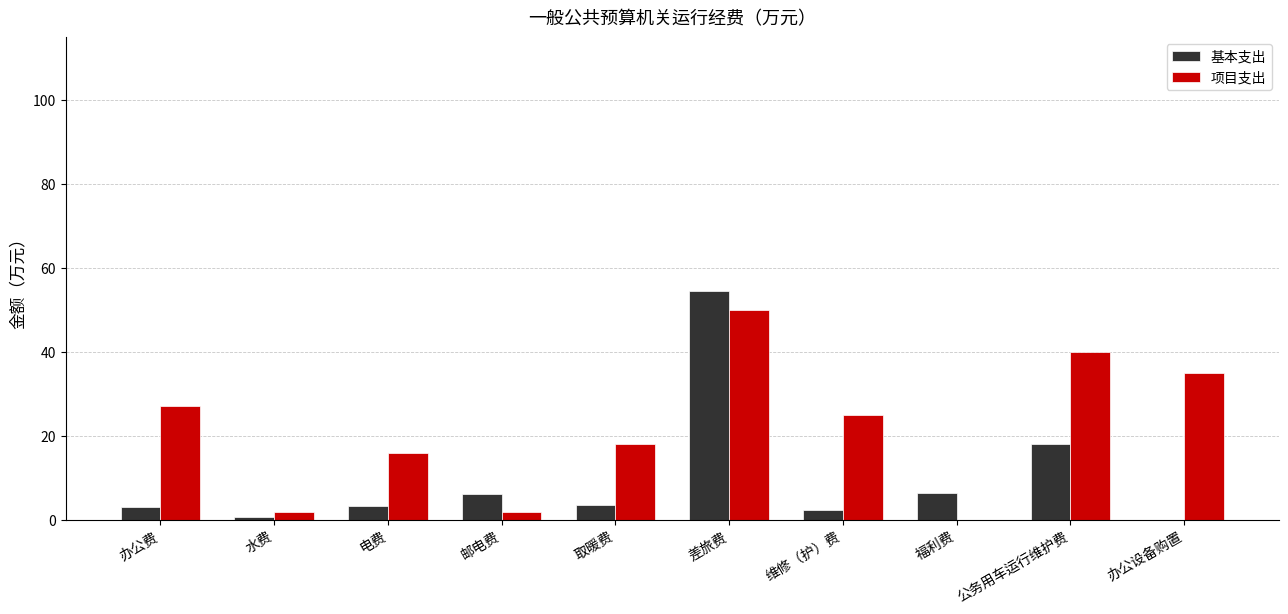

Which category has the highest value across all series?

差旅费